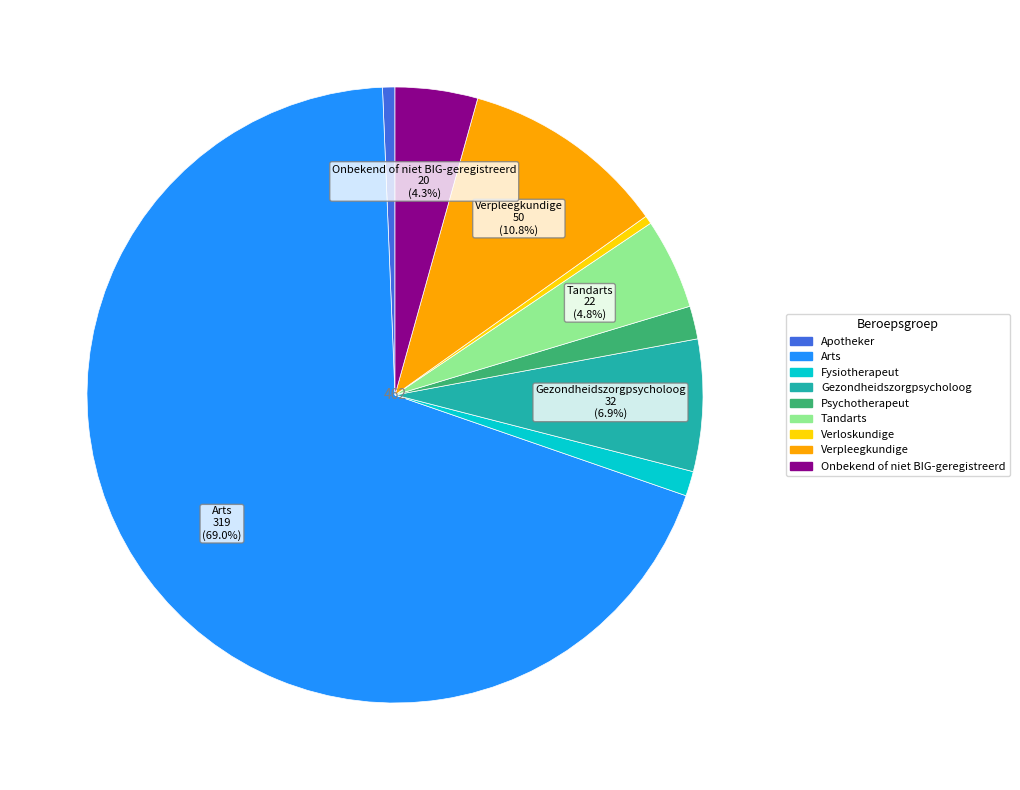

Which has a higher value, Apotheker or Psychotherapeut?

Psychotherapeut